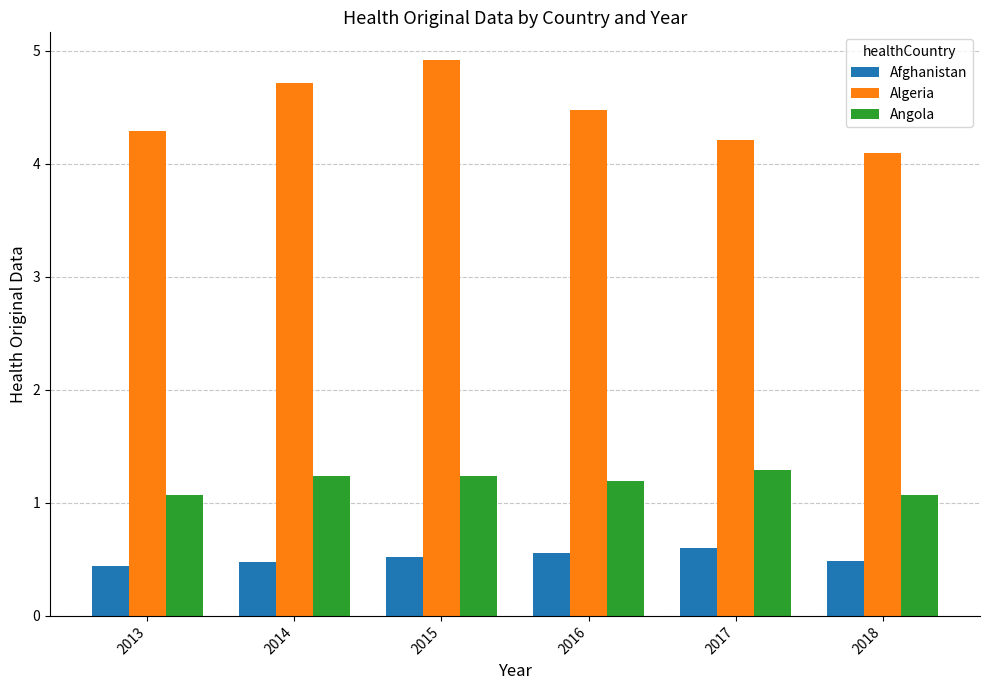

What is the minimum value shown in the chart?

0.4